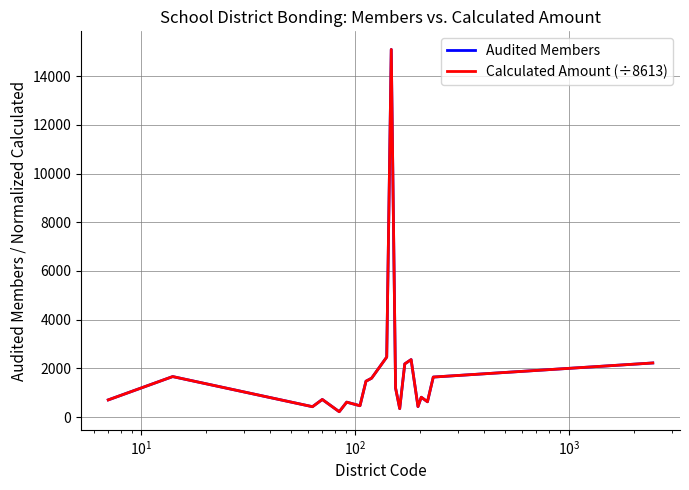

Does the chart display data point markers on the line(s)?

No